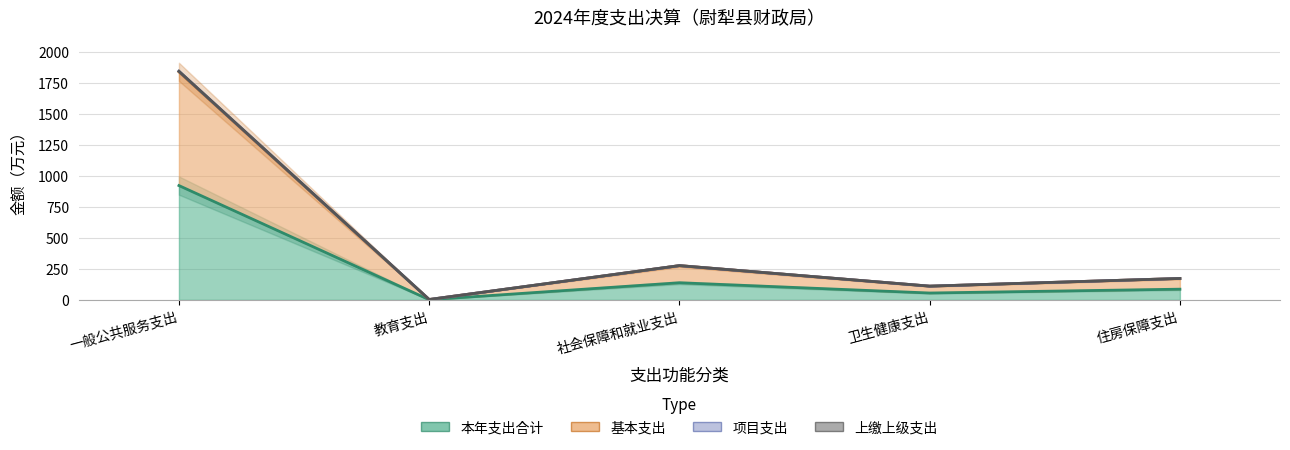

The 本年支出合计 series shows 137.9 at 社会保障和就业支出. True or false?

True